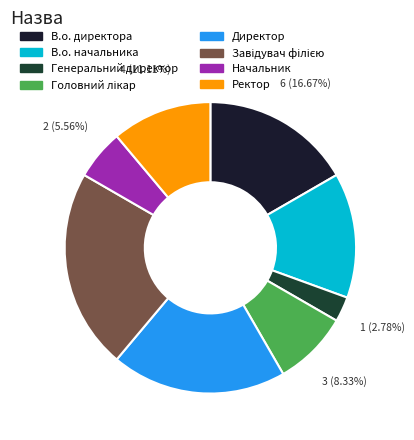

To the nearest percent, what is the average slice percentage?

12%